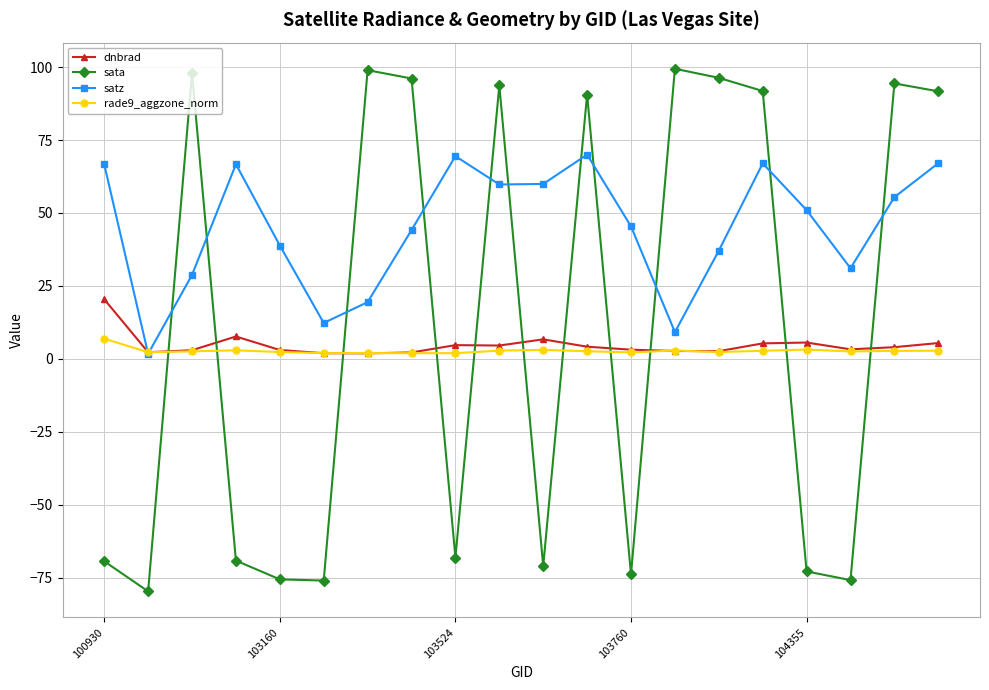

What is the minimum value shown in the chart?

-79.7